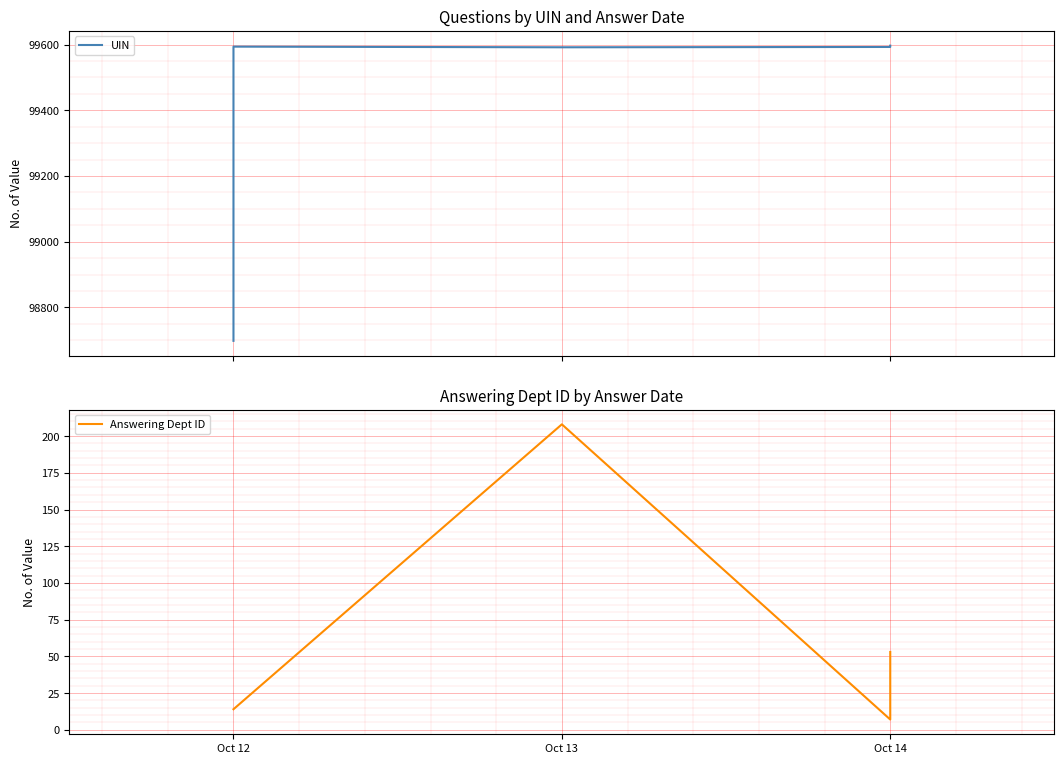

True or false: Answering Dept ID and UIN intersect in this chart.

False